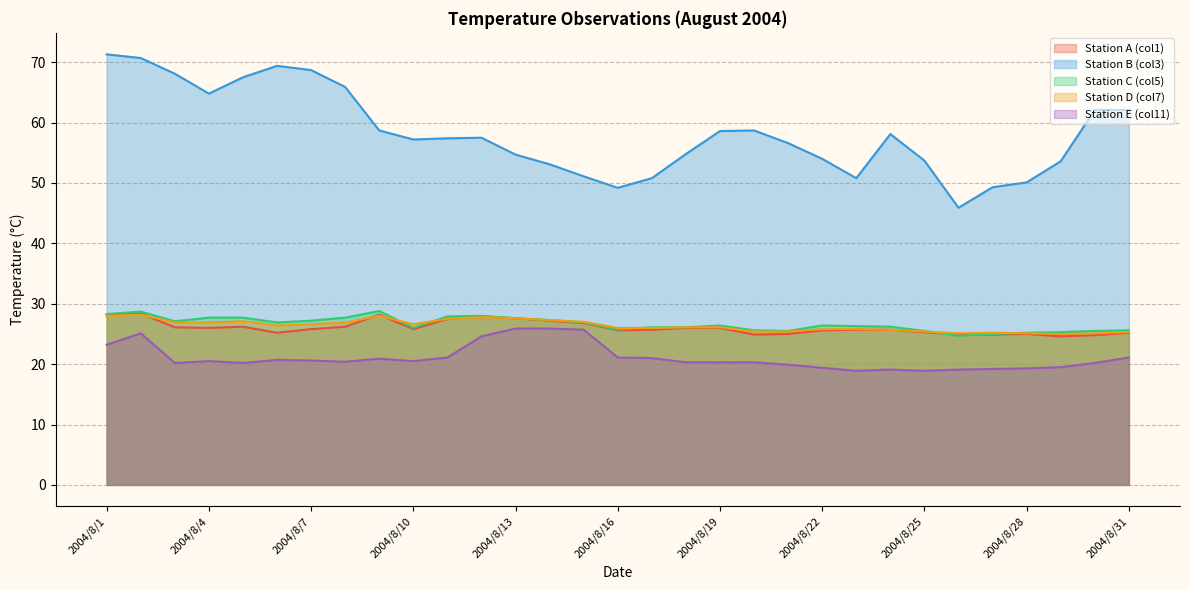

What is the value of the Station E (col11) point at the 25th from the left?

18.9